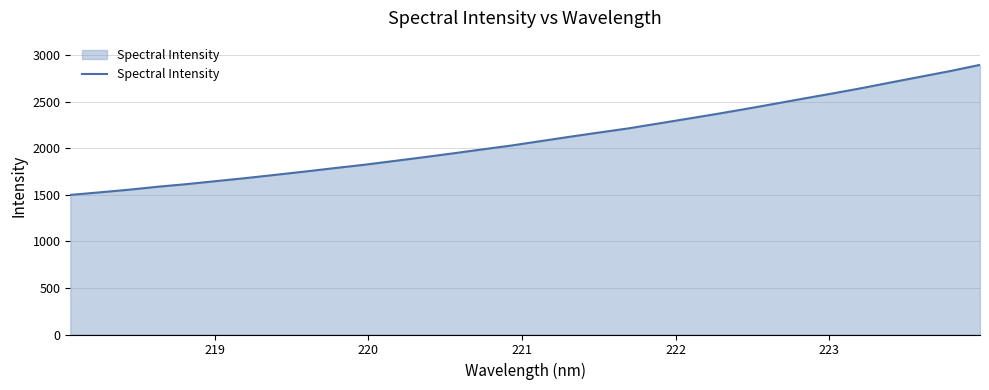

What is the smallest value displayed?

1498.7